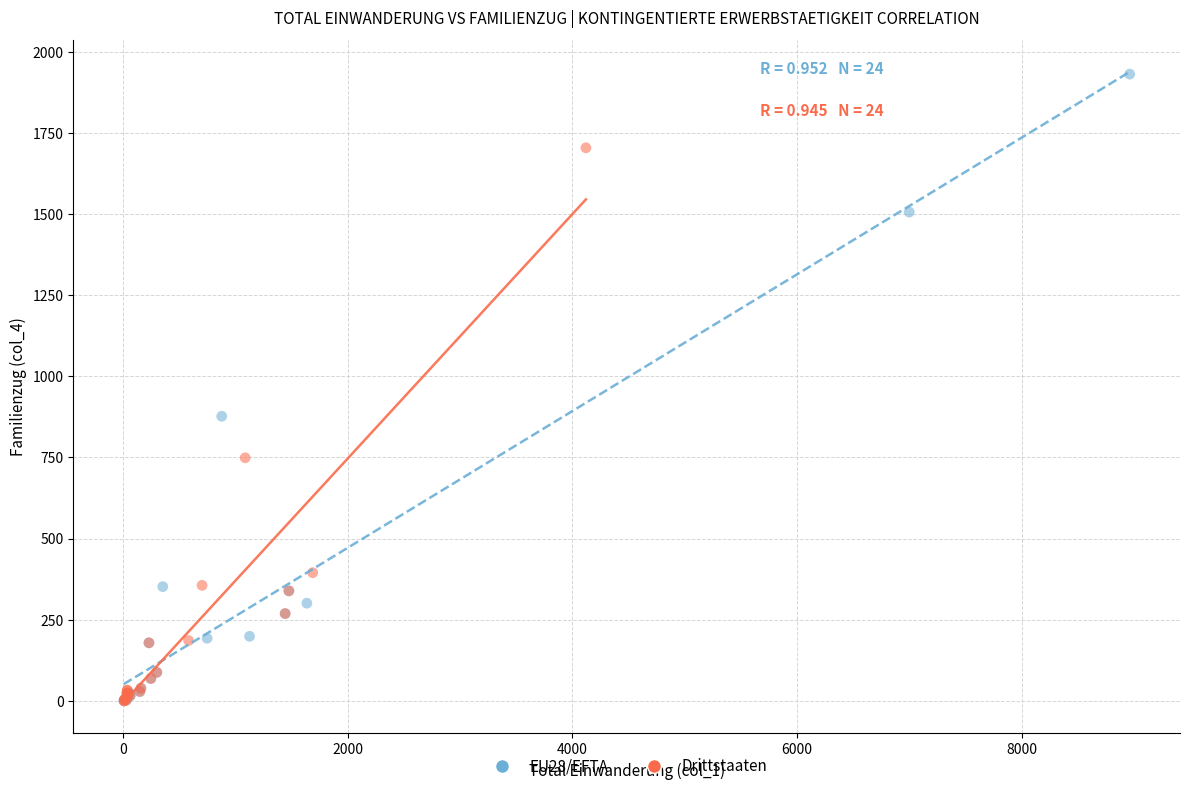

Which series reaches the maximum Y coordinate?

EU28/EFTA